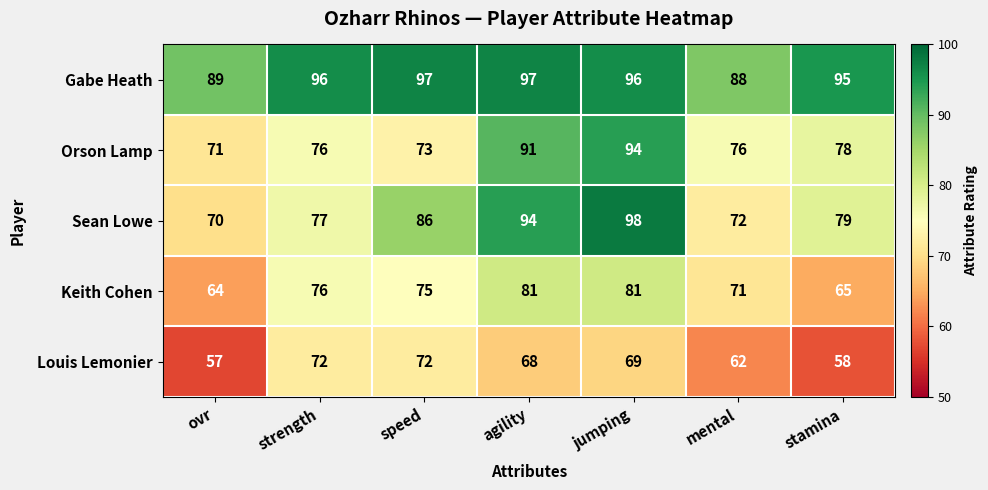

What is the total value across all series at strength?

397